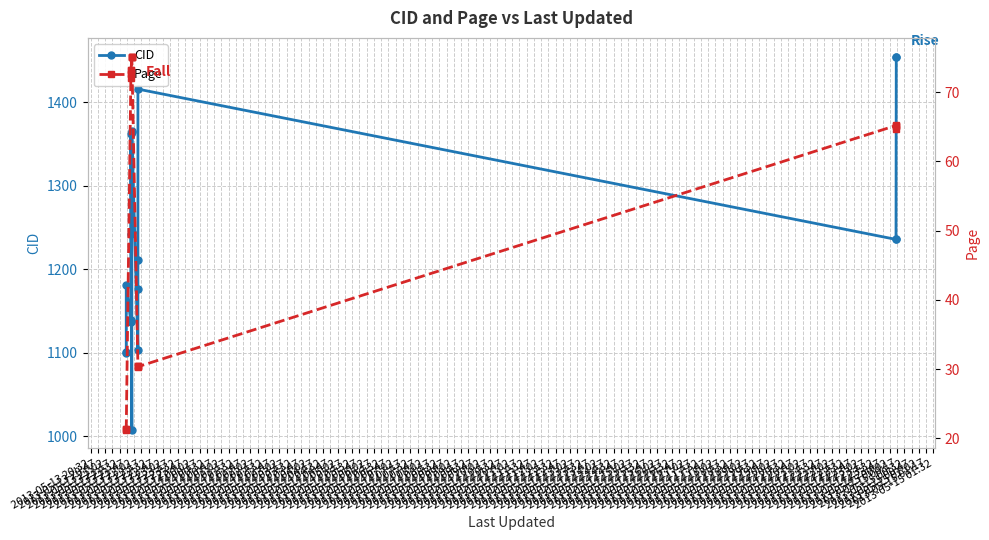

How many interior local valleys does the CID series have?

4